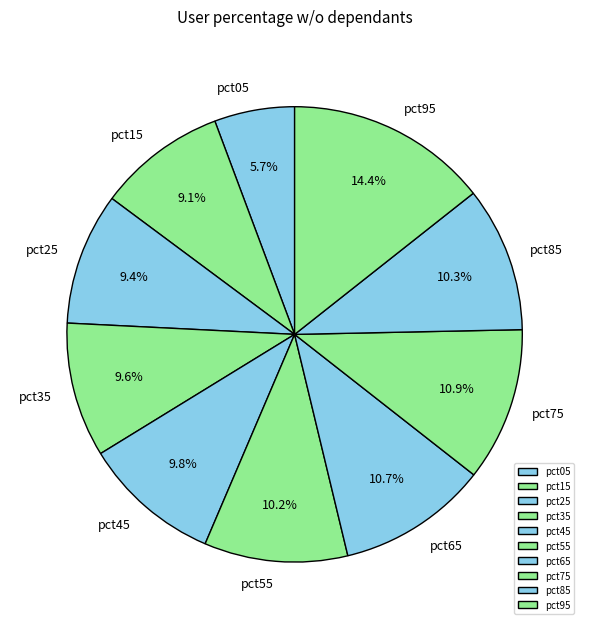

Do pct25 and pct05 together represent more than half of the pie?

No